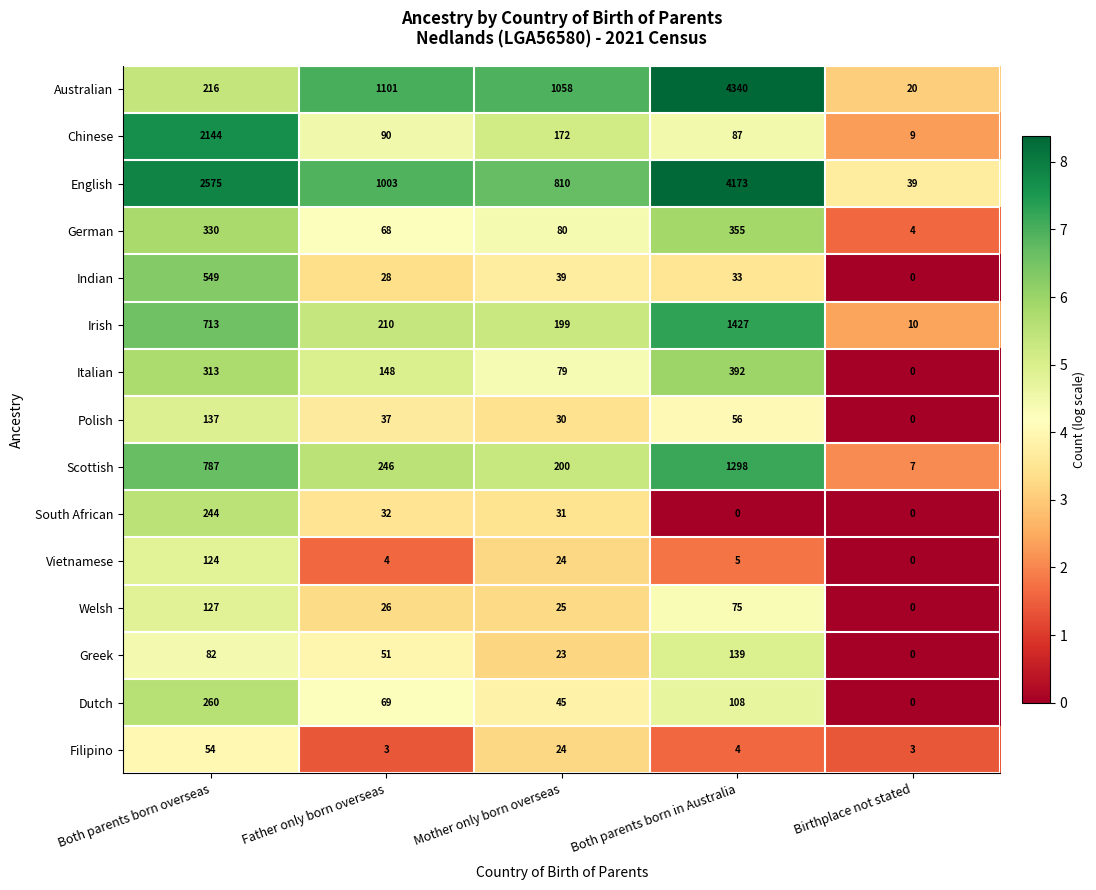

How many data points in Indian are less than 33?

2